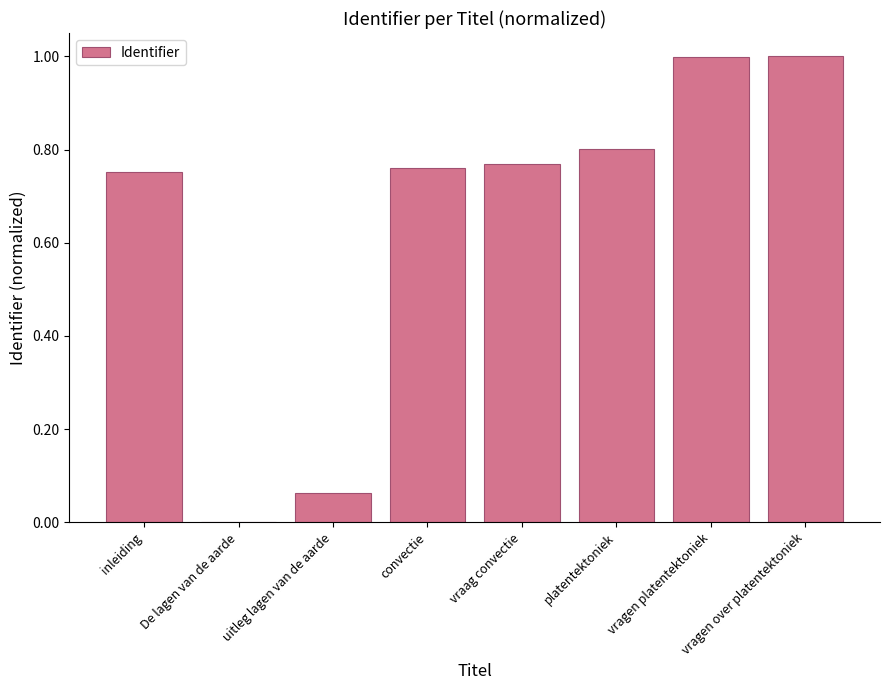

How many categories are shown in the chart?

8